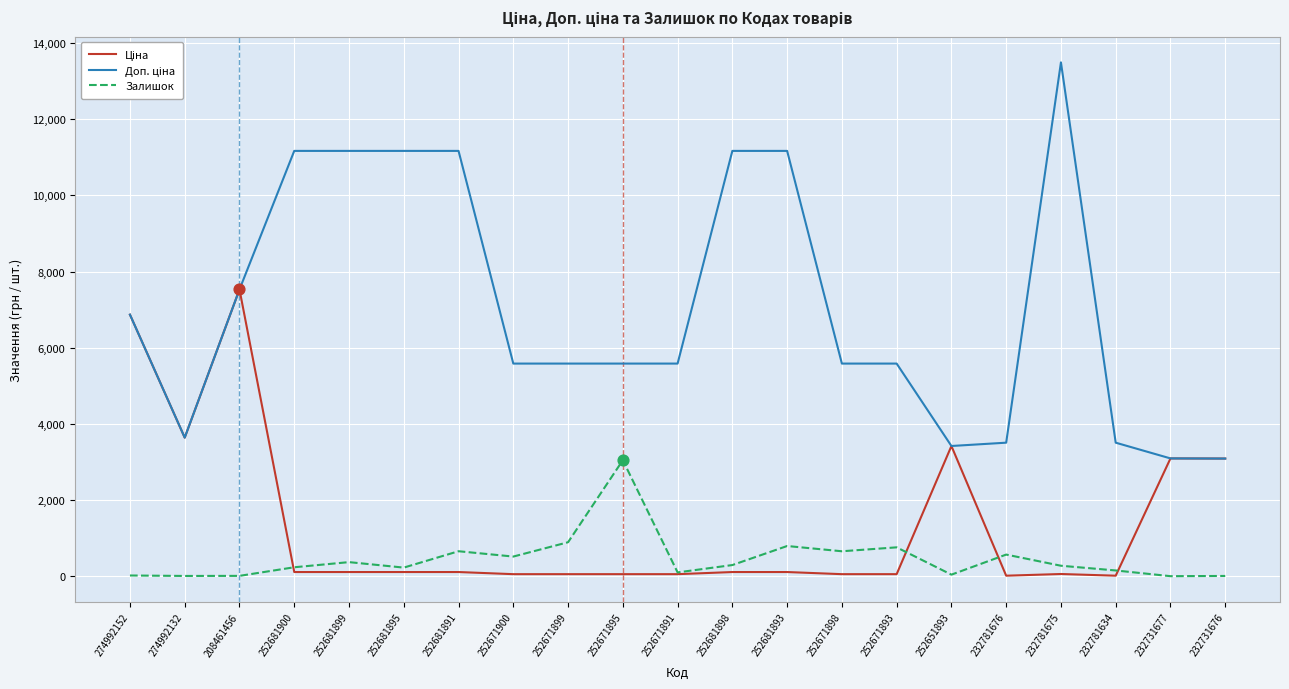

What is the total value across all series at 252681895?

11508.7